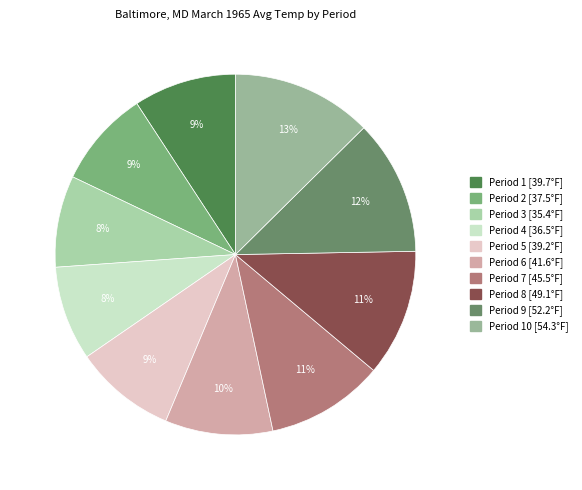

Rank the categories by value from lowest to highest.

Period 3, Period 4, Period 2, Period 5, Period 1, Period 6, Period 7, Period 8, Period 9, Period 10